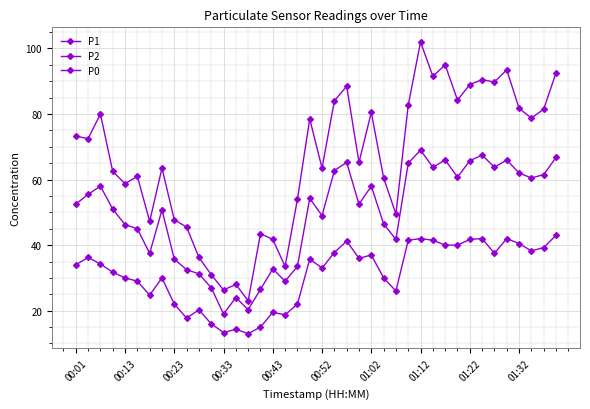

Is this an area chart (filled region under the line)?

No